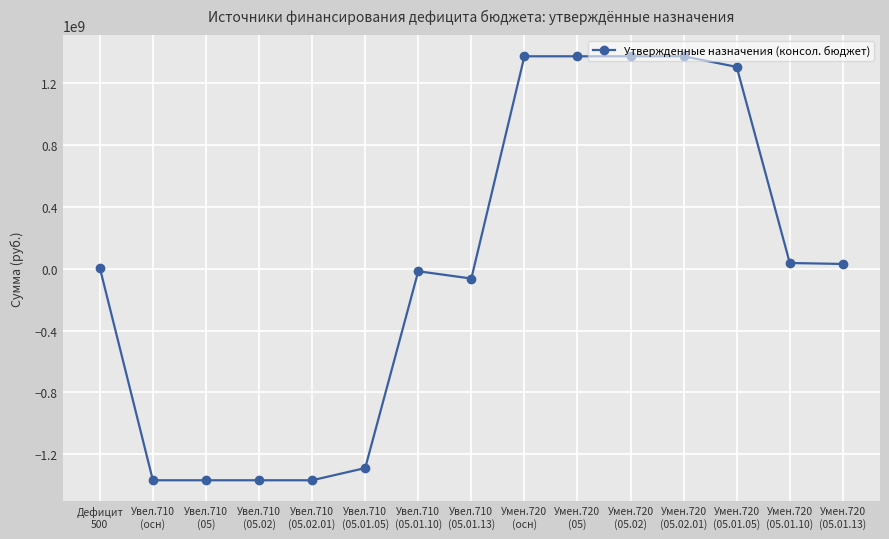

What is the sum of all values?

39406800